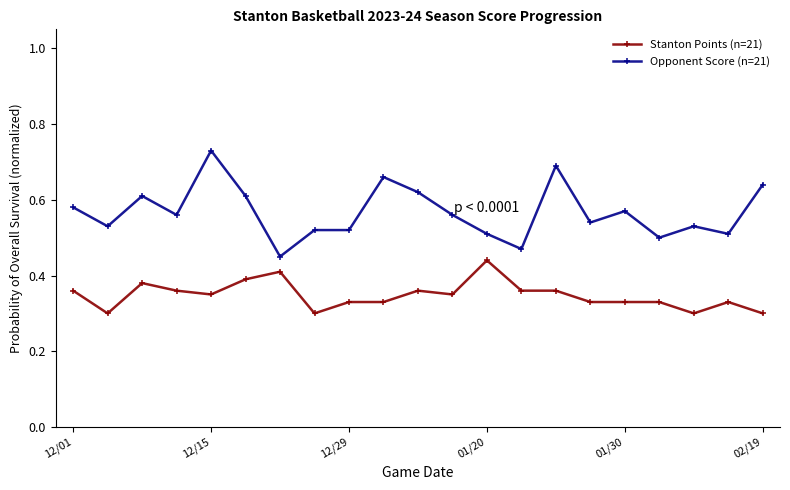

Which series has the widest spread of values?

Opponent Score (n=21)